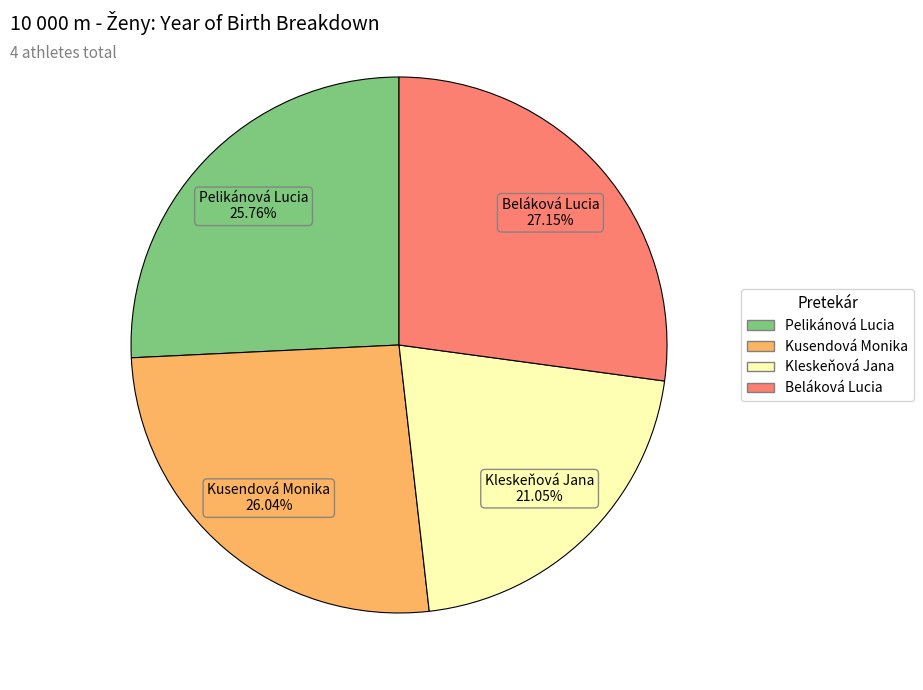

To the nearest percent, what is the combined percentage of Kleskeňová Jana and Kusendová Monika?

47%